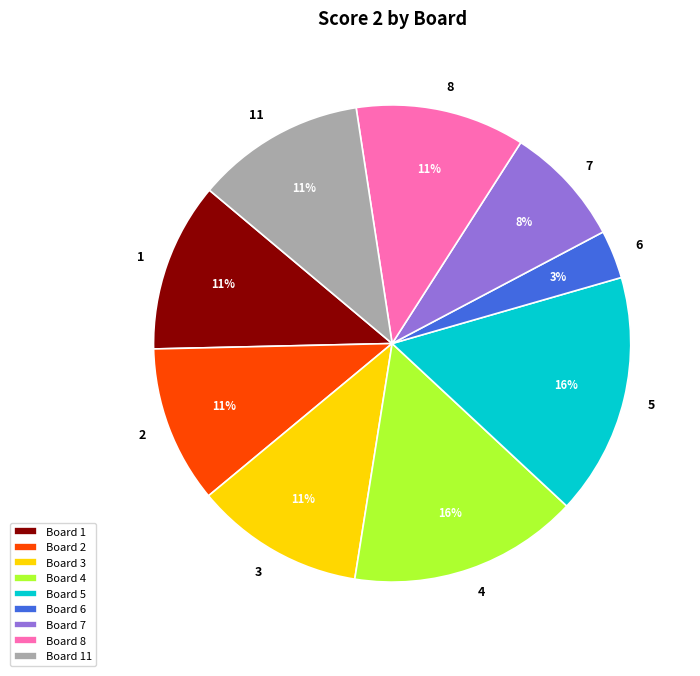

Does 1 represent more than half of the total?

No